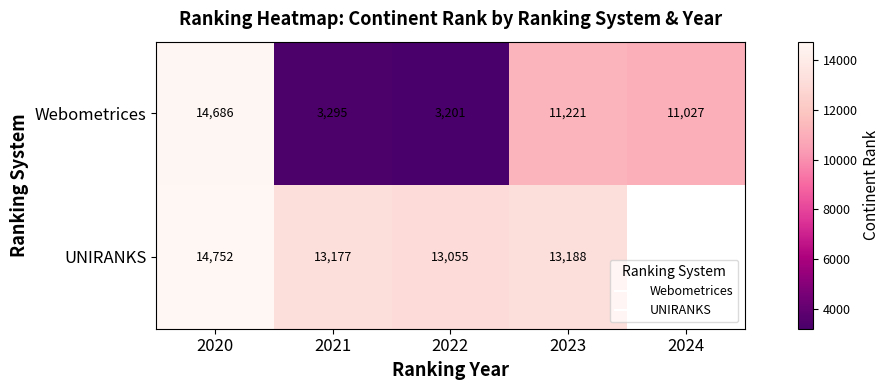

At which category is the sum across all series the highest?

2020